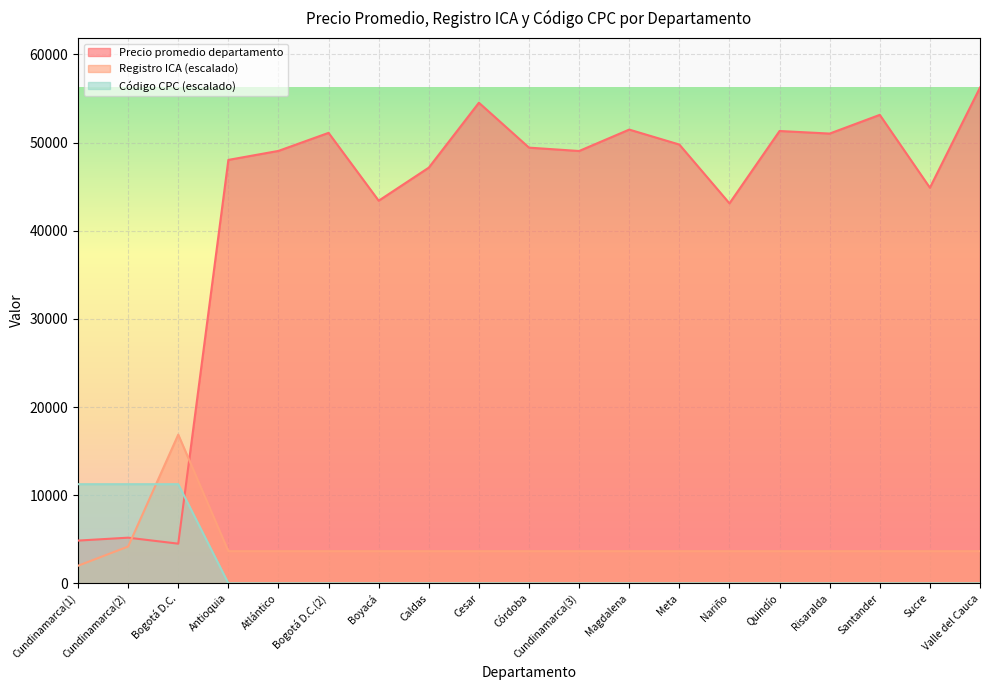

List the series in order of their peak value, highest first.

Precio promedio departamento, Registro ICA (escalado), Código CPC (escalado)